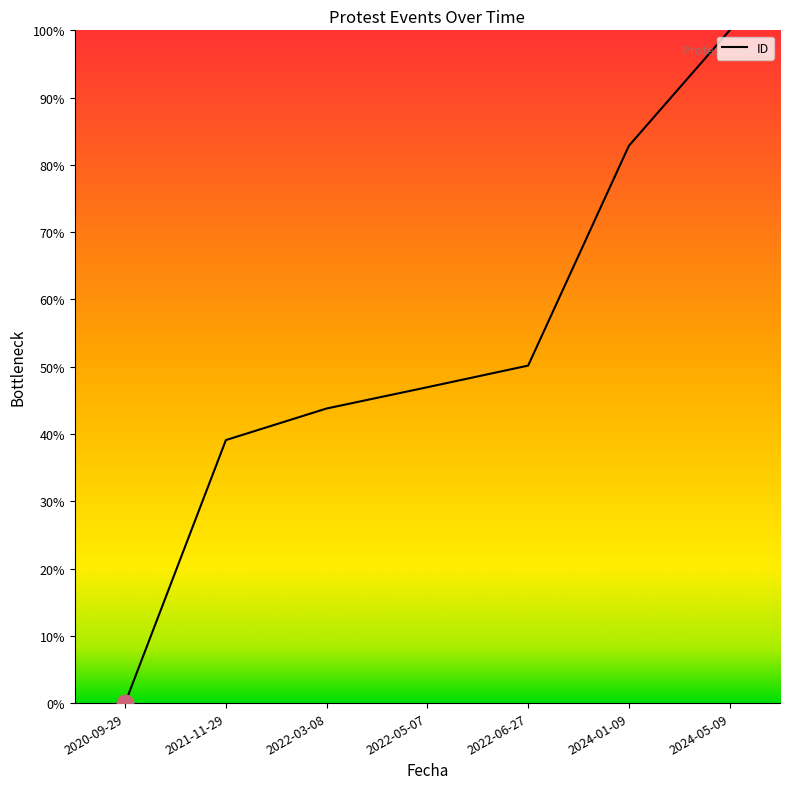

Is it true that the value at 2021-11-29 is 20.2?

False